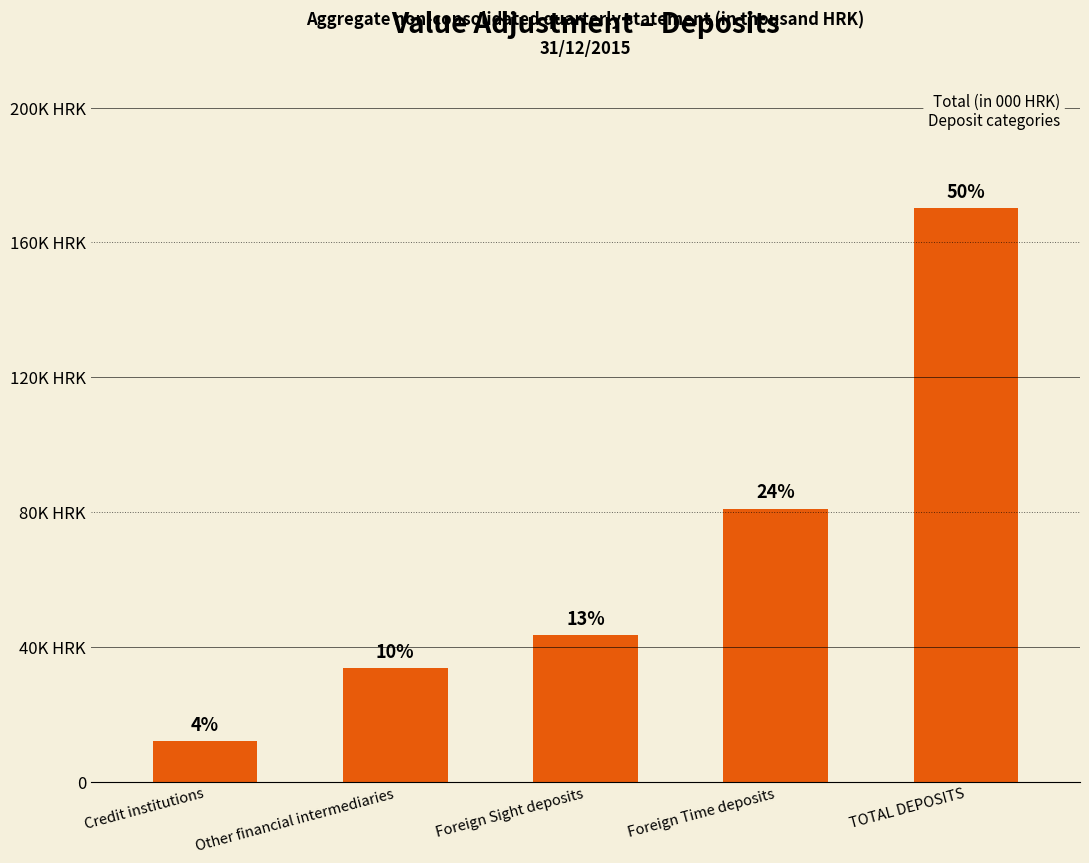

Are the bars horizontal?

No